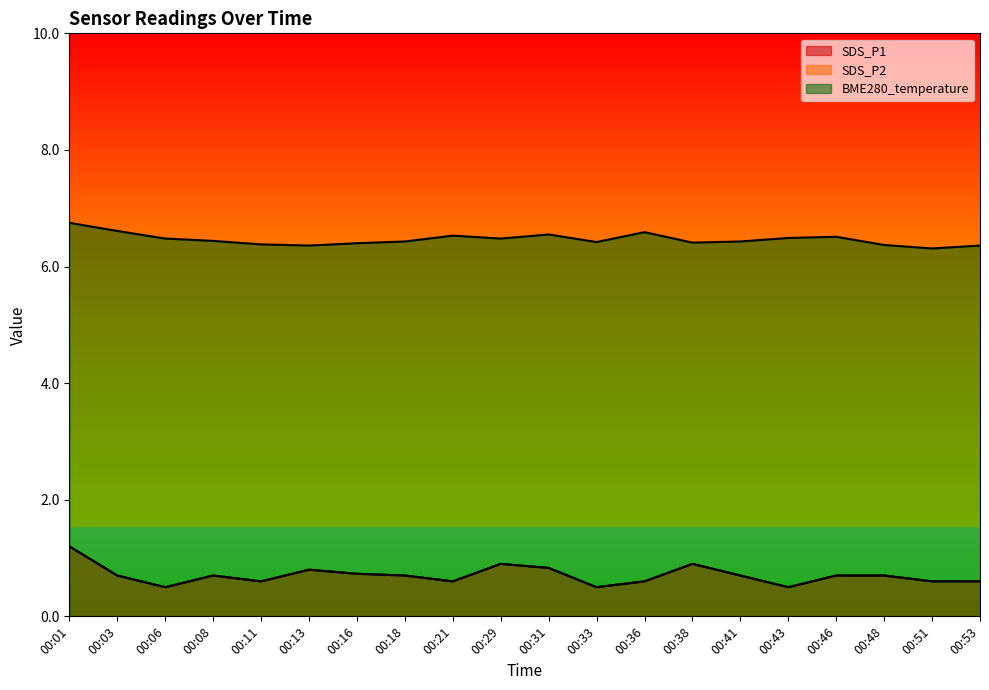

Is the value of BME280_temperature at 00:43 greater than the value of SDS_P1 at 00:01?

Yes